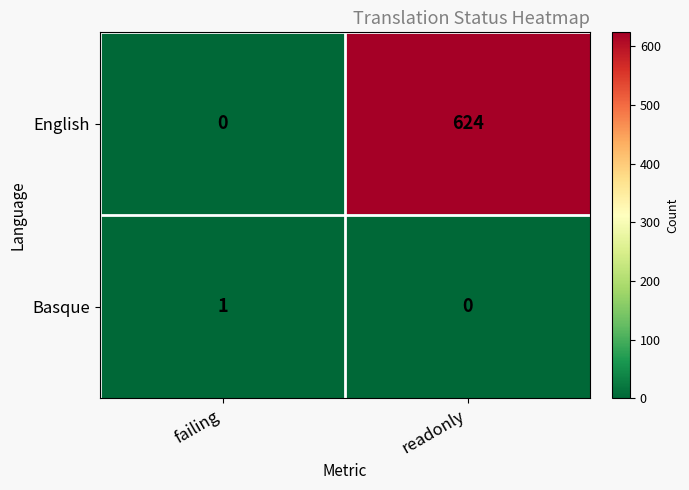

What is the maximum value shown in the chart?

624